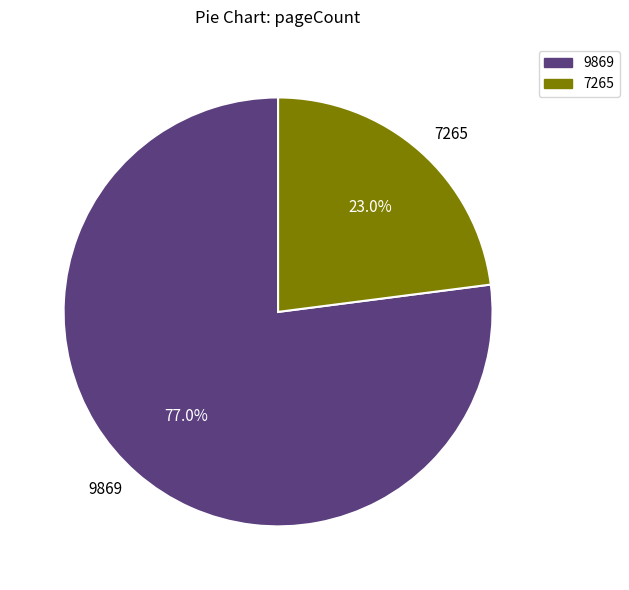

Rank the categories by value from highest to lowest.

9869, 7265